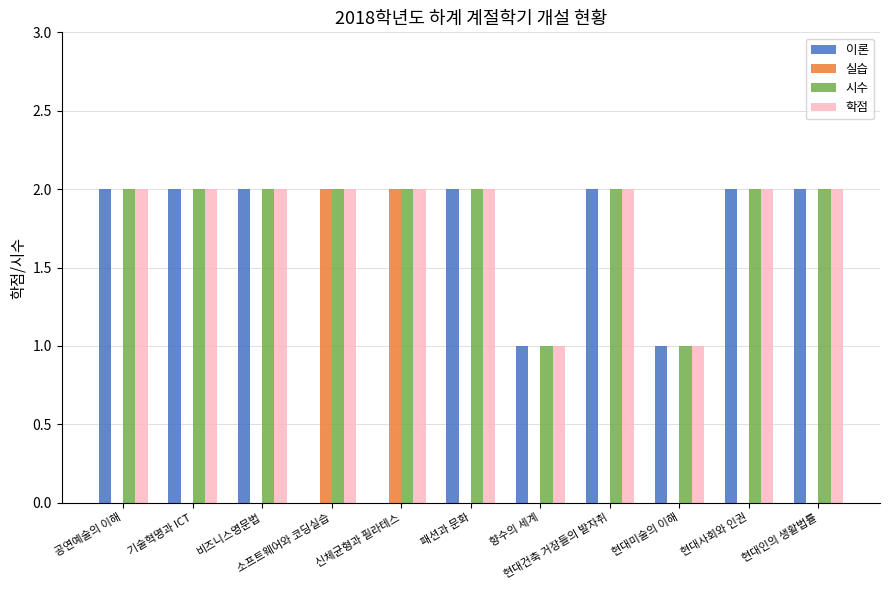

What is the highest value of the 이론 series?

2